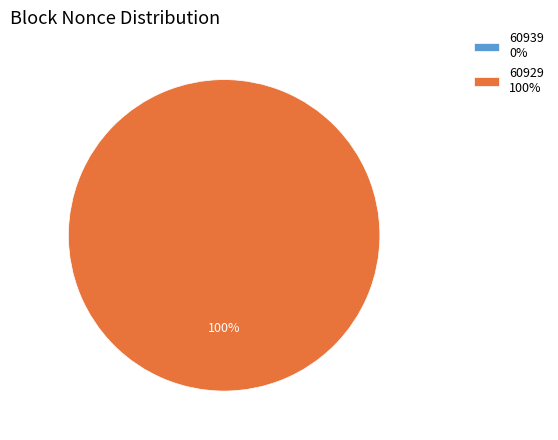

Rank the categories by value from highest to lowest.

60929, 60939